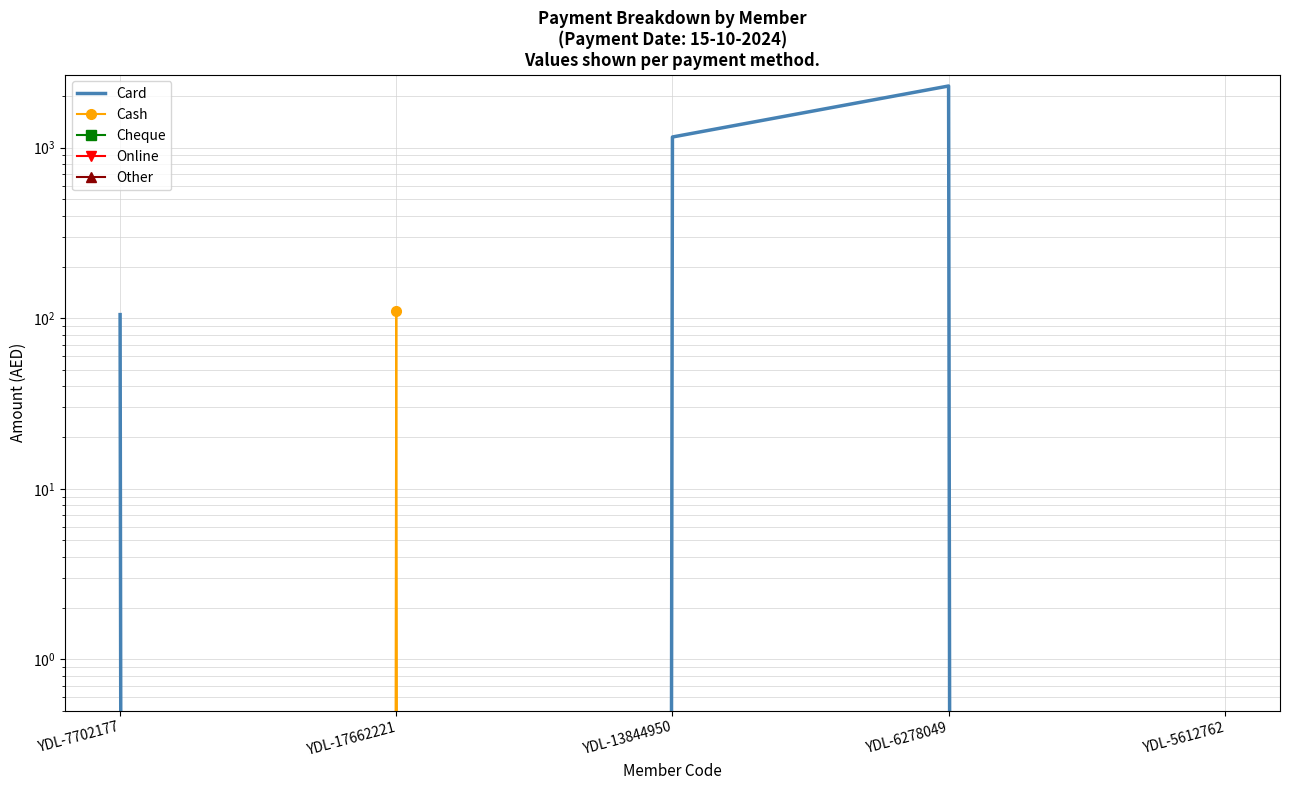

What is the label of the 5th point from the right?

YDL-7702177